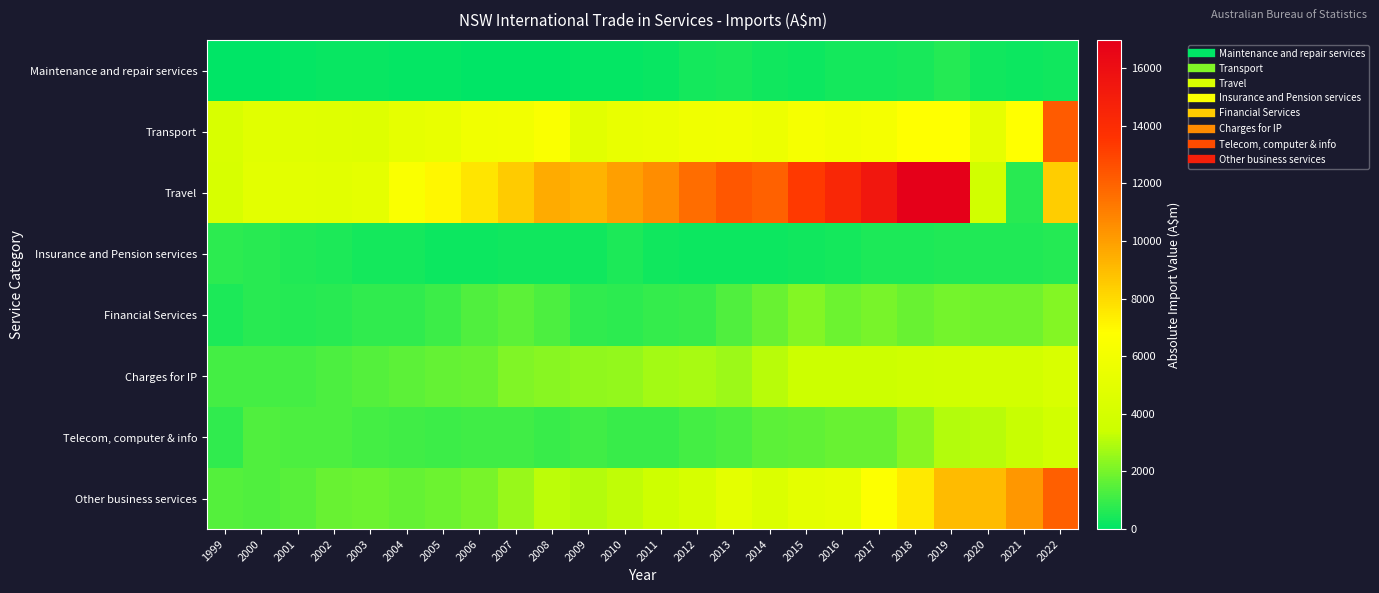

Which has a higher value, 2012 or 1999?

2012